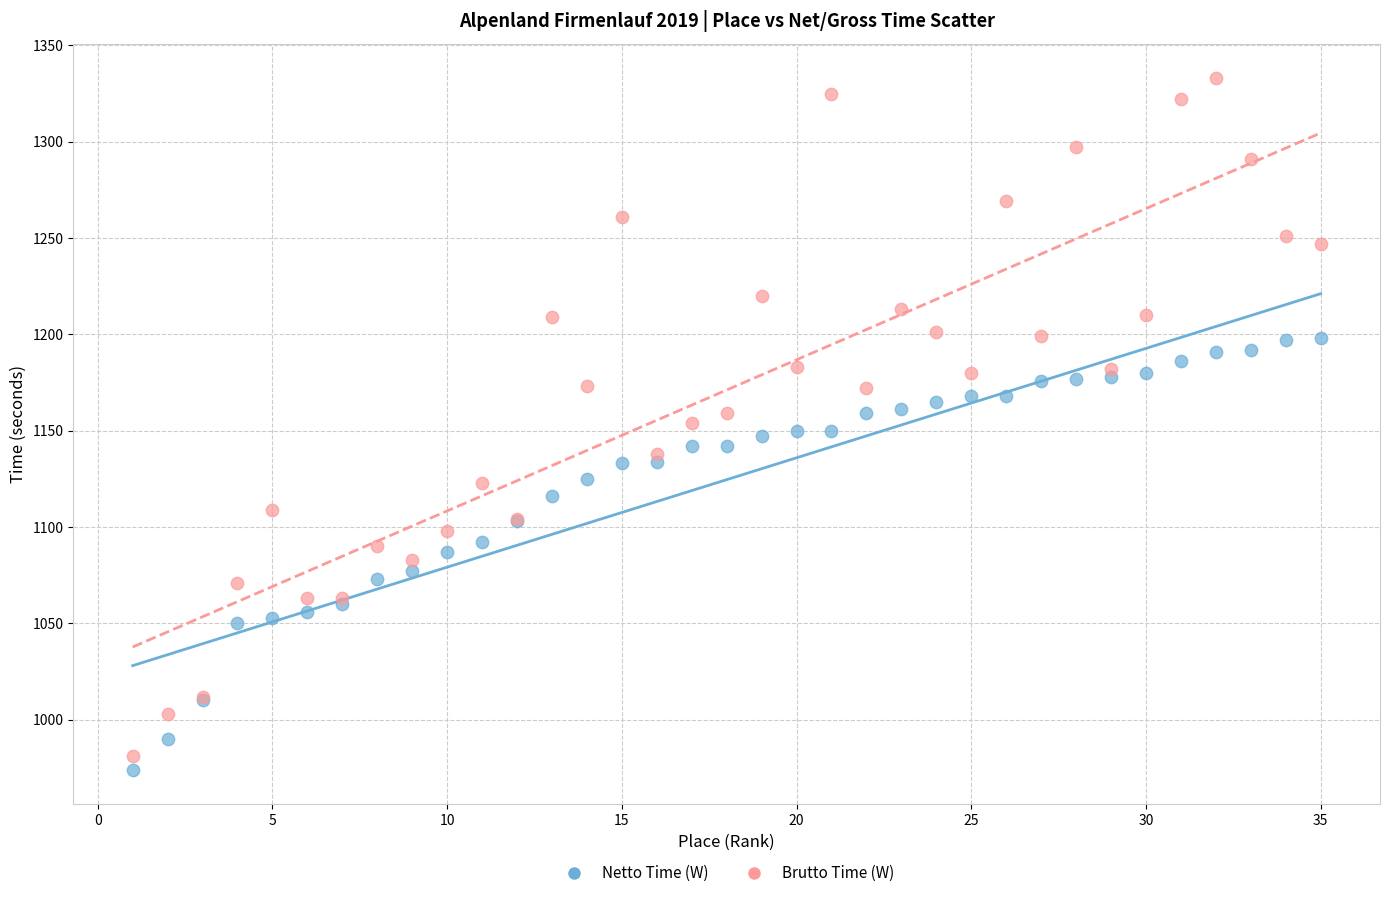

Which series contains the highest Y value?

Brutto Time (W)